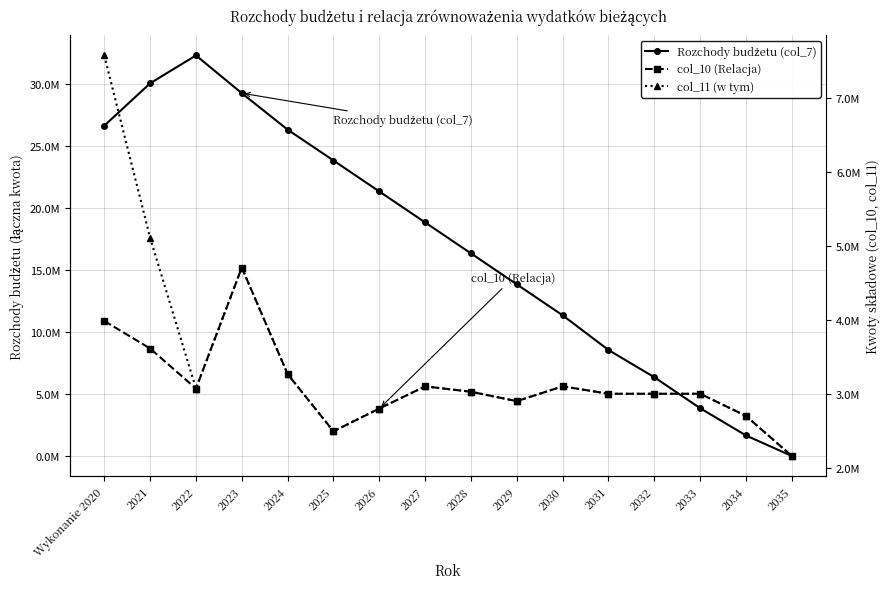

How many times do col_11 (w tym) and Rozchody budżetu (col_7) cross each other?

1